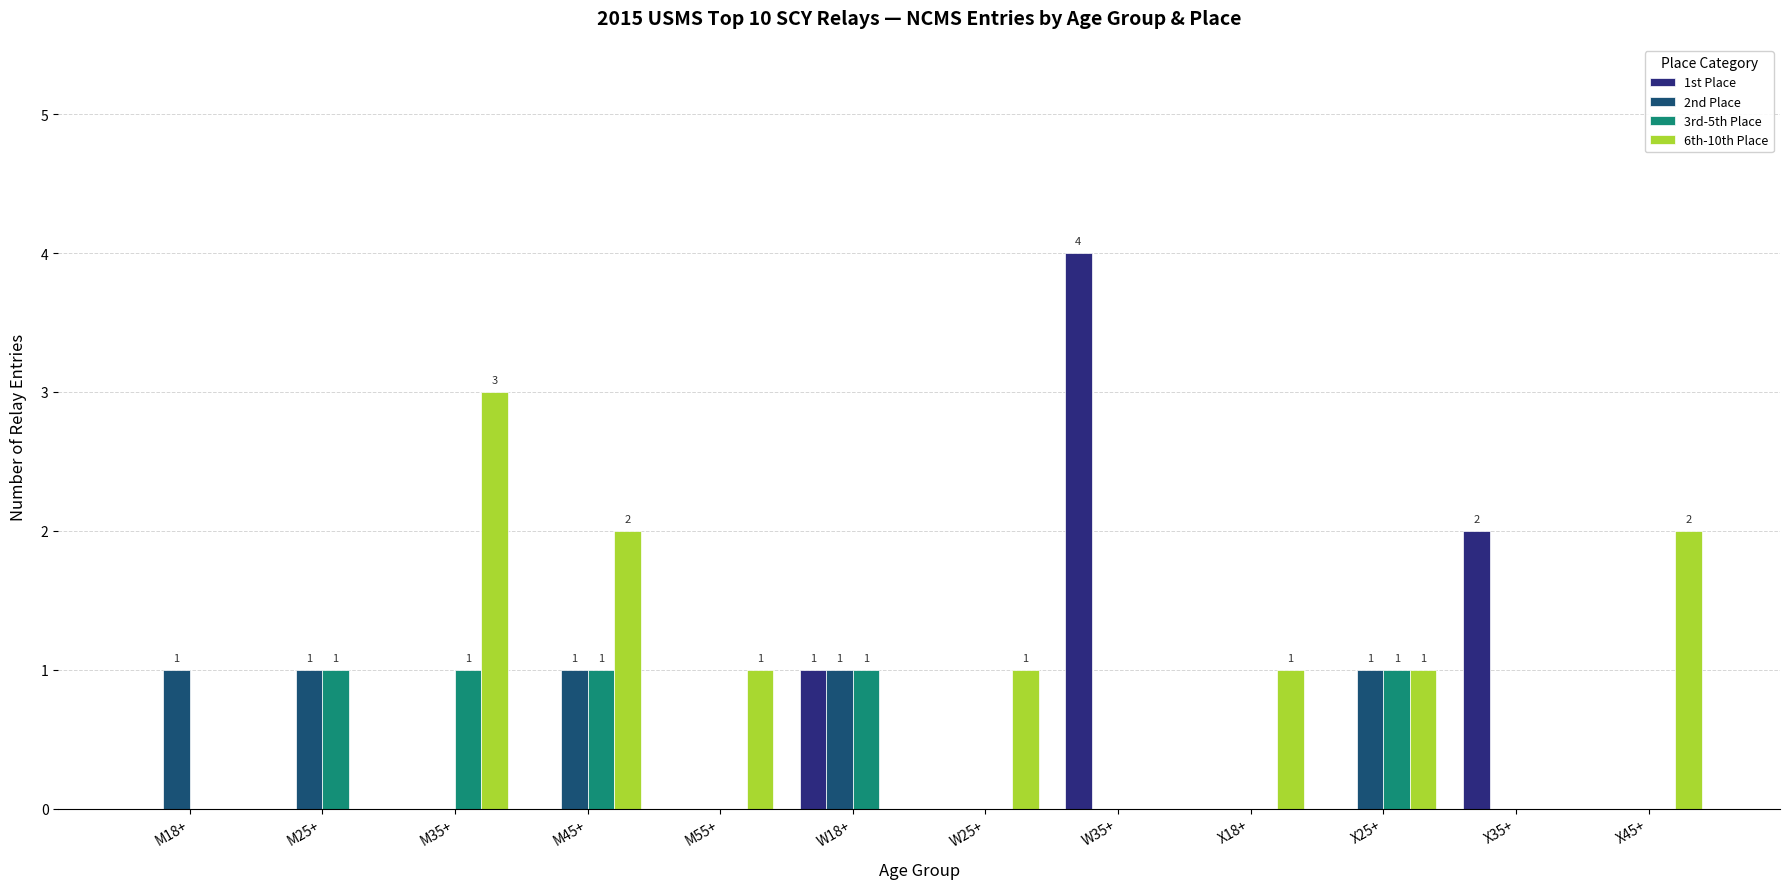

What is the maximum value shown in the chart?

4